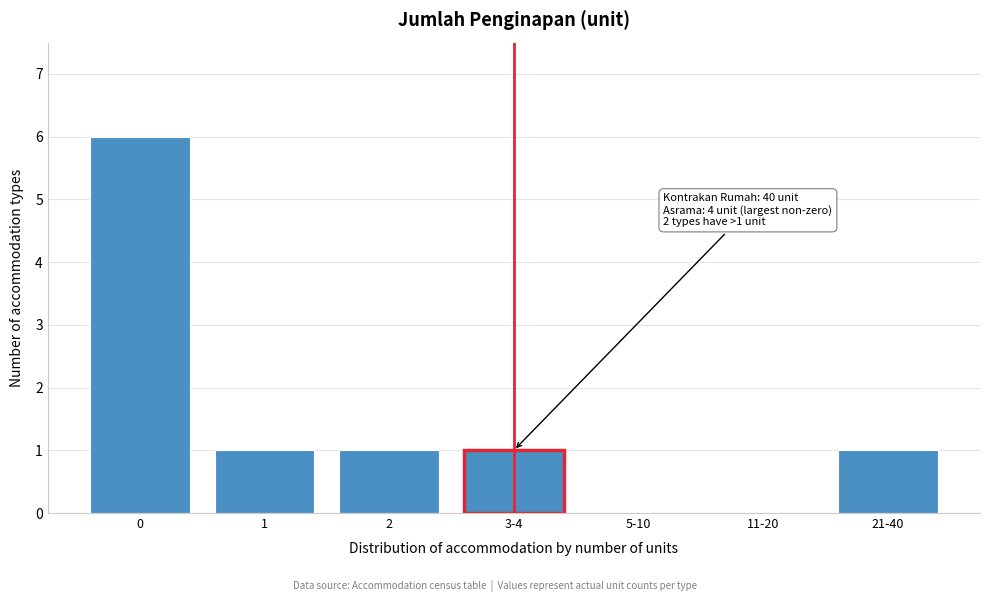

Reading left to right, transcribe all the data shown in this chart.

0=6	1=1	2=1	3-4=1	5-10=0	11-20=0	21-40=1